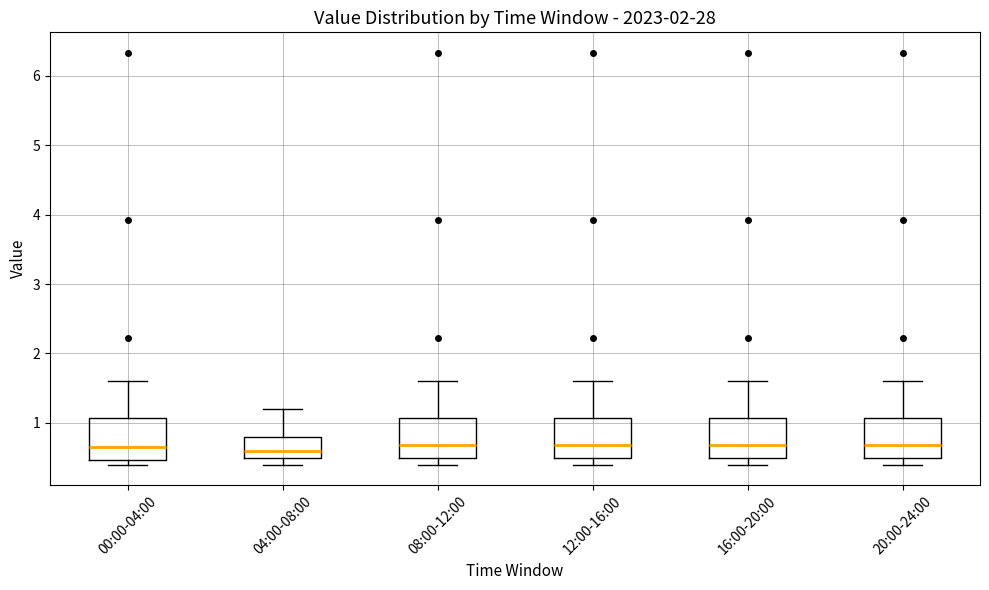

Reading left to right, read every box against the y-axis: the position of its median line, the range the box covers, and the ends of its whiskers. The values are not printed on the chart, so give them approximately, as read against the axis.

00:00-04:00: median 0.7, box 0.5 to 1.1, whiskers 0.4 to 1.6
04:00-08:00: median 0.6, box 0.5 to 0.8, whiskers 0.4 to 1.2
08:00-12:00: median 0.7, box 0.5 to 1.1, whiskers 0.4 to 1.6
12:00-16:00: median 0.7, box 0.5 to 1.1, whiskers 0.4 to 1.6
16:00-20:00: median 0.7, box 0.5 to 1.1, whiskers 0.4 to 1.6
20:00-24:00: median 0.7, box 0.5 to 1.1, whiskers 0.4 to 1.6